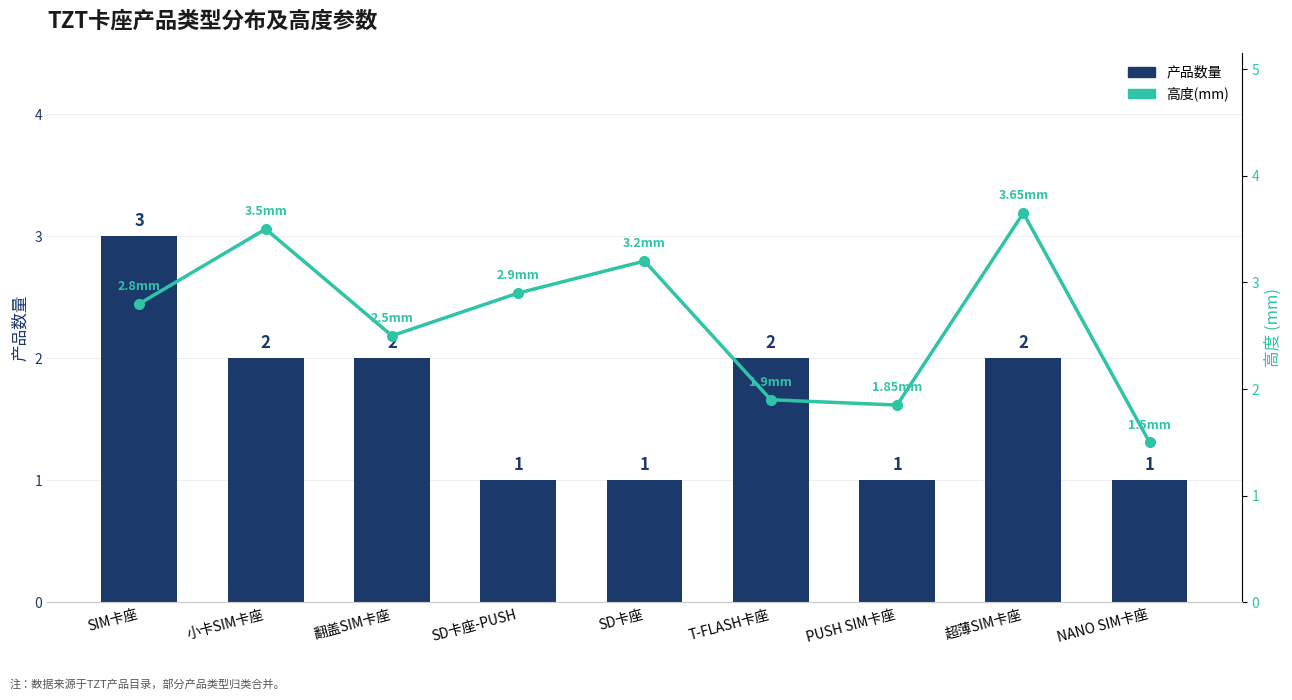

Between SD卡座-PUSH and NANO SIM卡座, which is larger?

SD卡座-PUSH